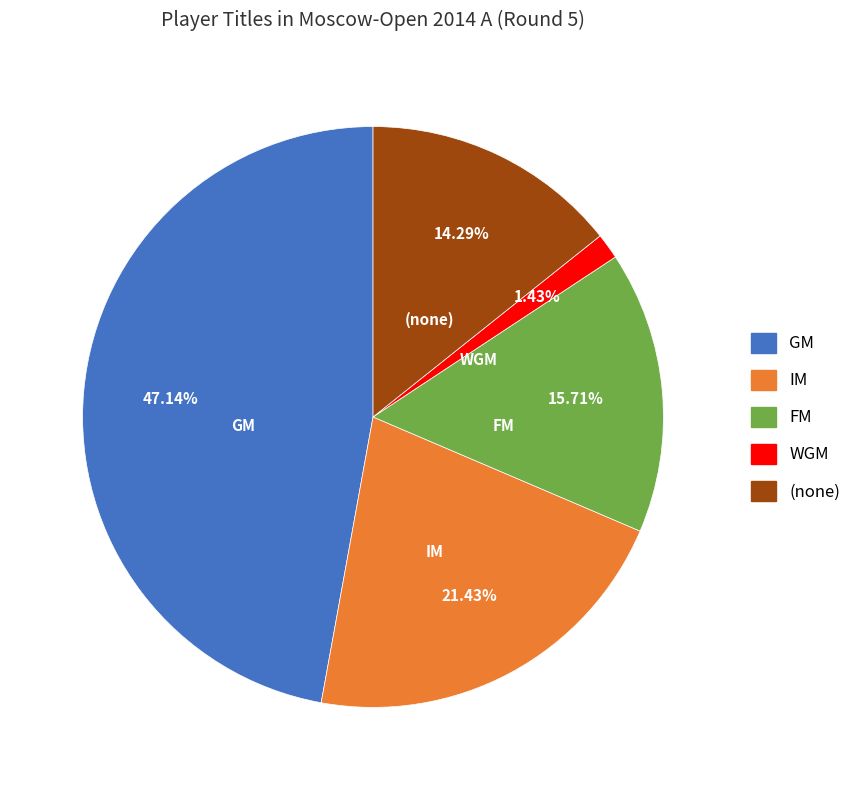

Count the number of slices in the pie.

5